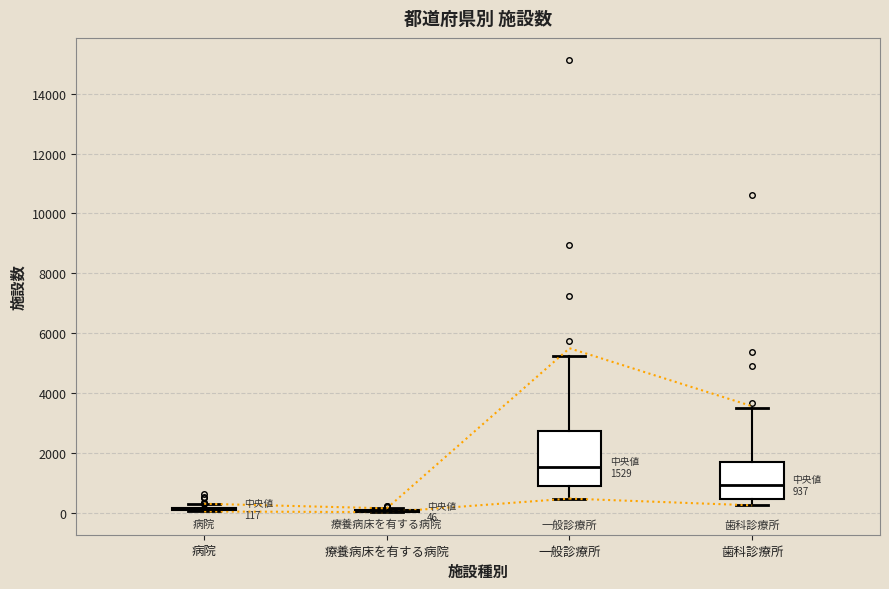

Comparing the boxes themselves (not the whiskers), which one is the tallest?

一般診療所